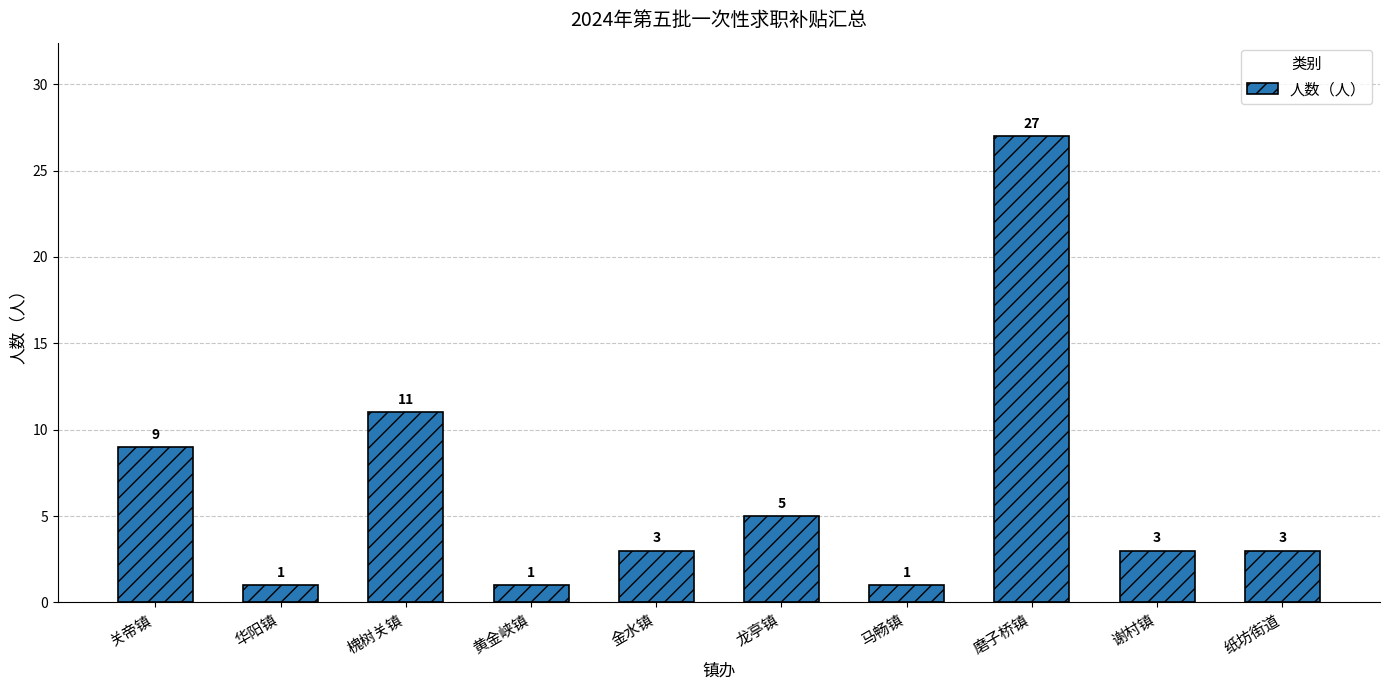

The value at 黄金峡镇 is 1. True or false?

True